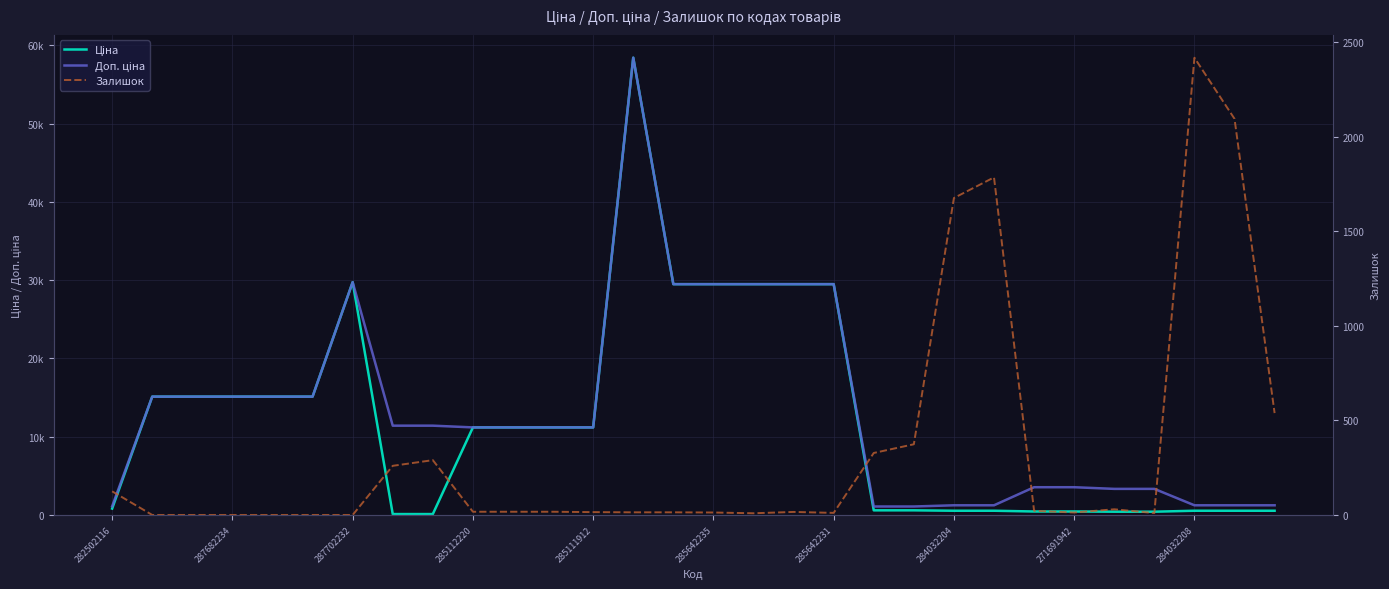

What is the lowest value of the Ціна series?

114.1